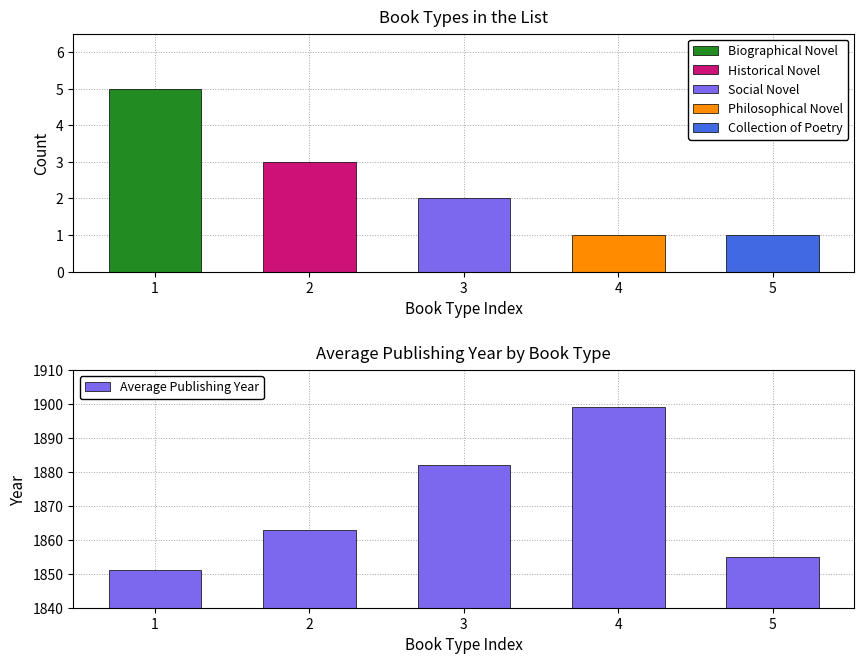

Where is the data nearest to the value 1875?

3